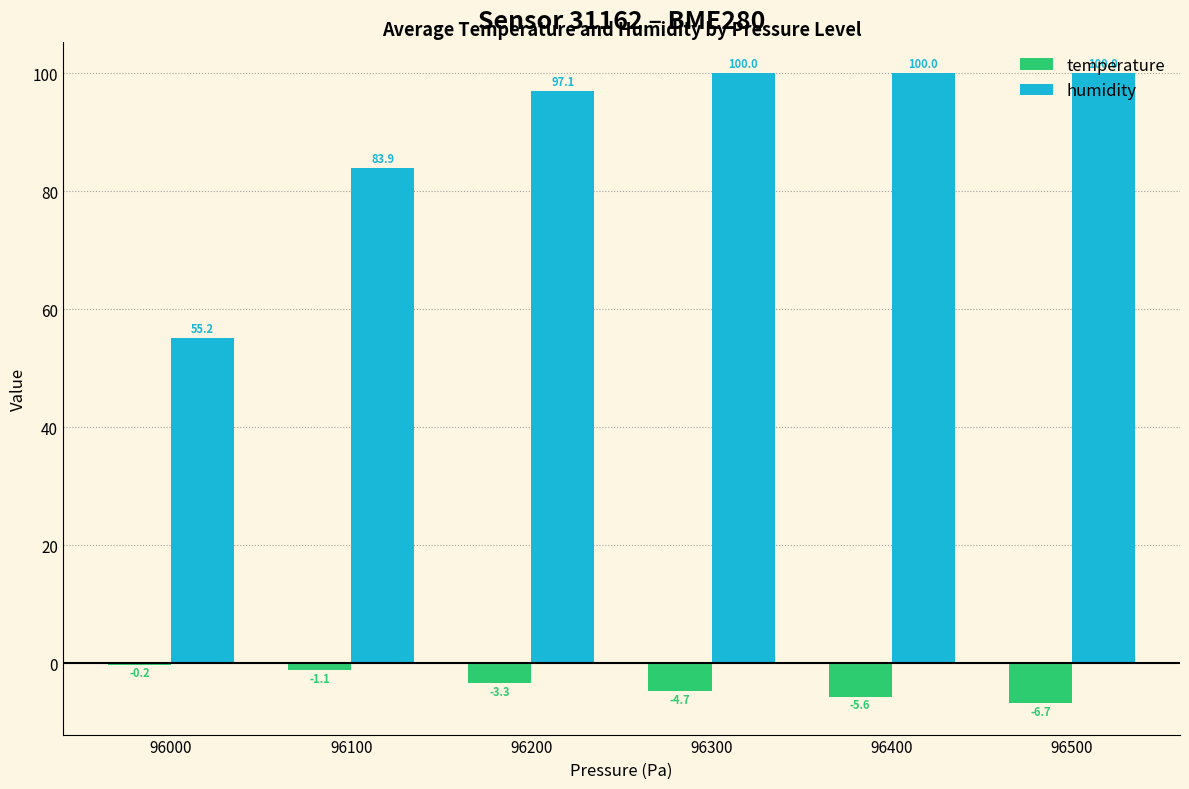

How many values in the temperature series exceed -3?

2